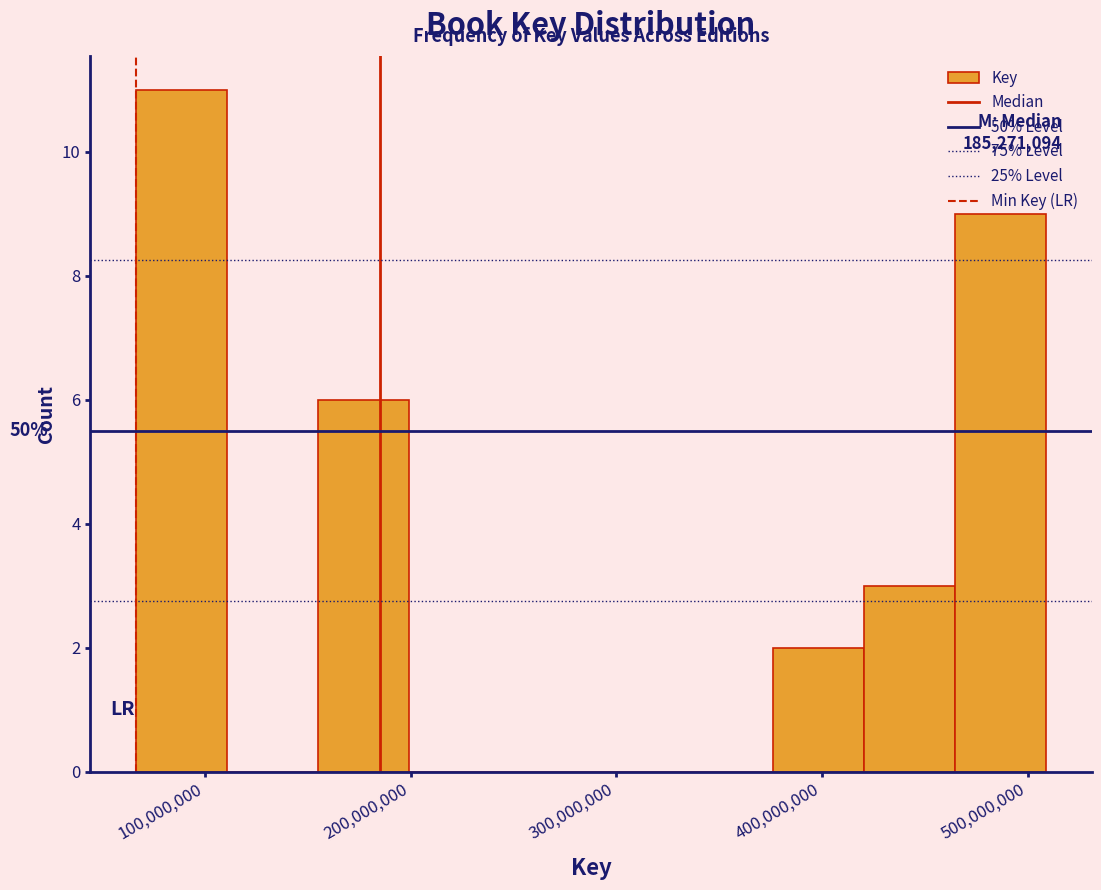

Which range on the x-axis has the tallest bar?

70000000 to 110000000